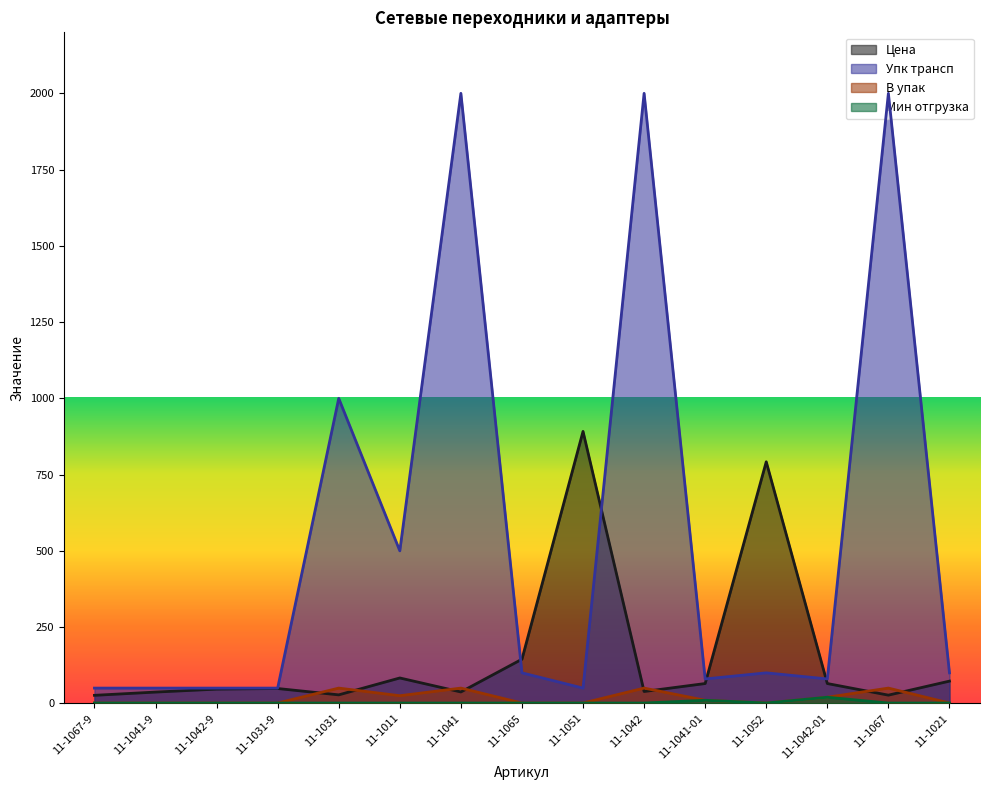

Does the chart have visible grid lines?

No